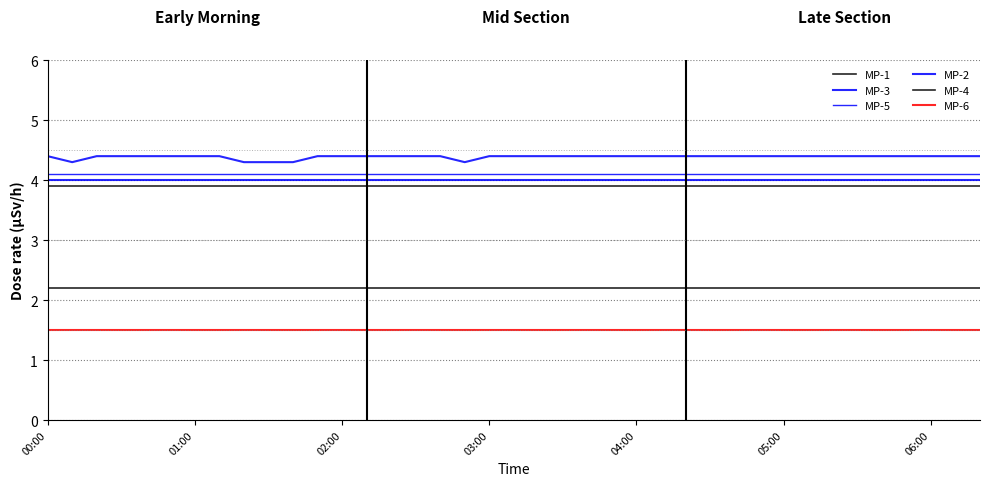

Does the chart display data point markers on the line(s)?

No